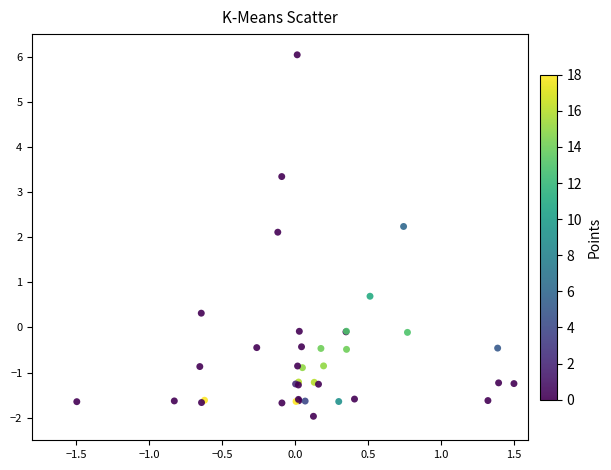

What Y value in the scatter plot is closest to 2?

2.1